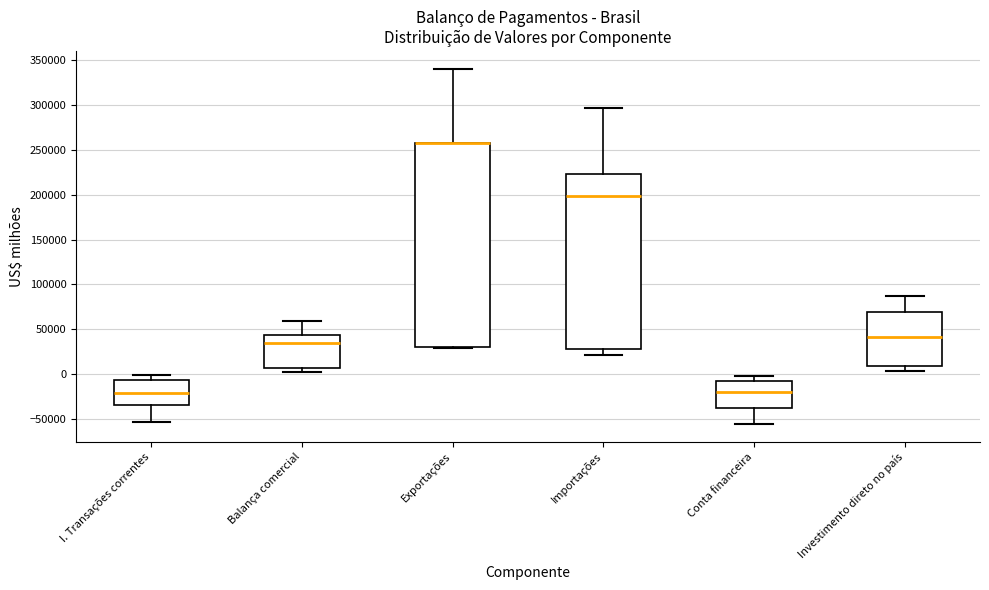

Reading left to right, read every box against the y-axis: the position of its median line, the range the box covers, and the ends of its whiskers. The values are not printed on the chart, so give them approximately, as read against the axis.

I. Transações correntes: median -20000, box -35000 to -5000, whiskers -55000 to 0
Balança comercial: median 35000, box 5000 to 45000, whiskers 0 to 60000
Exportações: median 255000 (drawn on the box's upper edge), box 30000 to 255000, whiskers 30000 (just below the box's lower edge) to 340000
Importações: median 200000, box 30000 to 225000, whiskers 20000 to 295000
Conta financeira: median -20000, box -35000 to -10000, whiskers -55000 to 0
Investimento direto no país: median 40000, box 10000 to 70000, whiskers 5000 to 85000